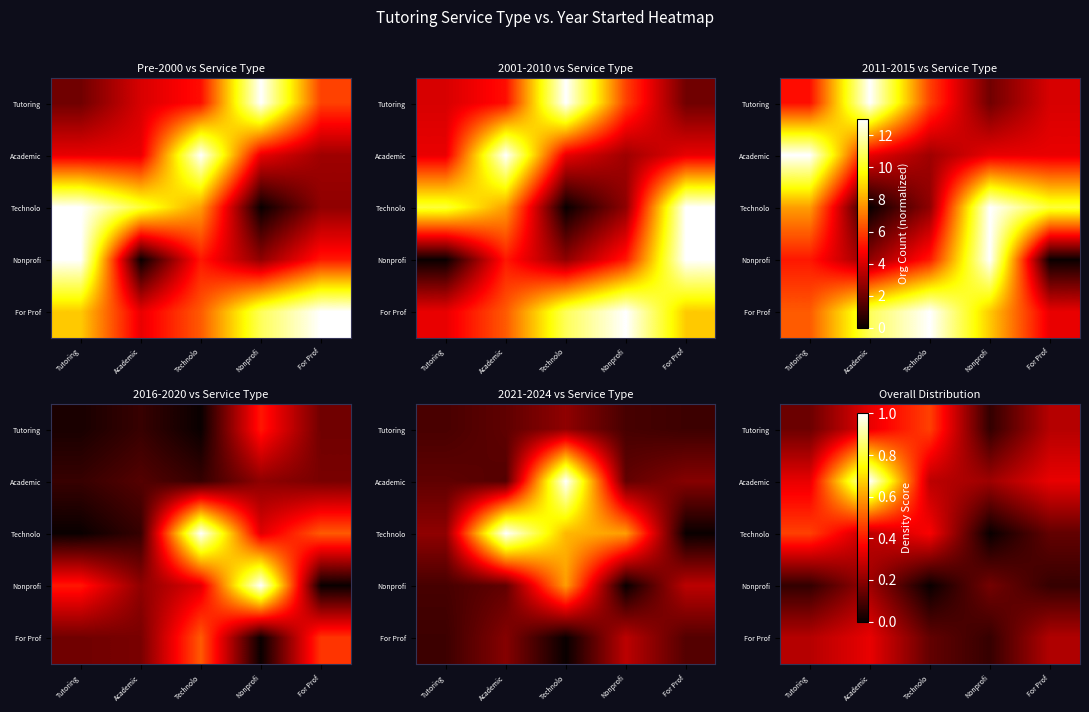

List the labels in order of For Prof value, smallest first.

Nonprofi, Technolo, For Prof, Tutoring, Academic